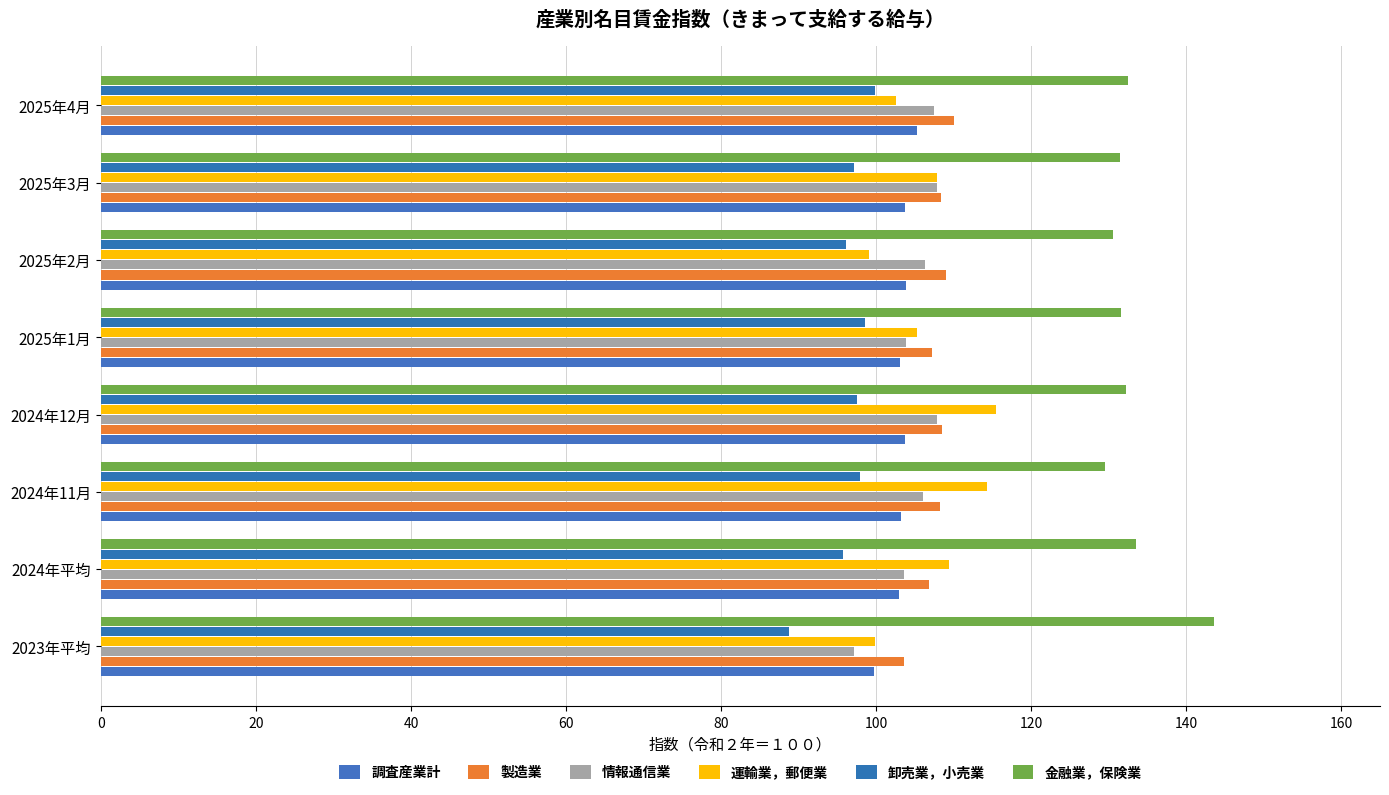

Count the number of categories in the chart.

8